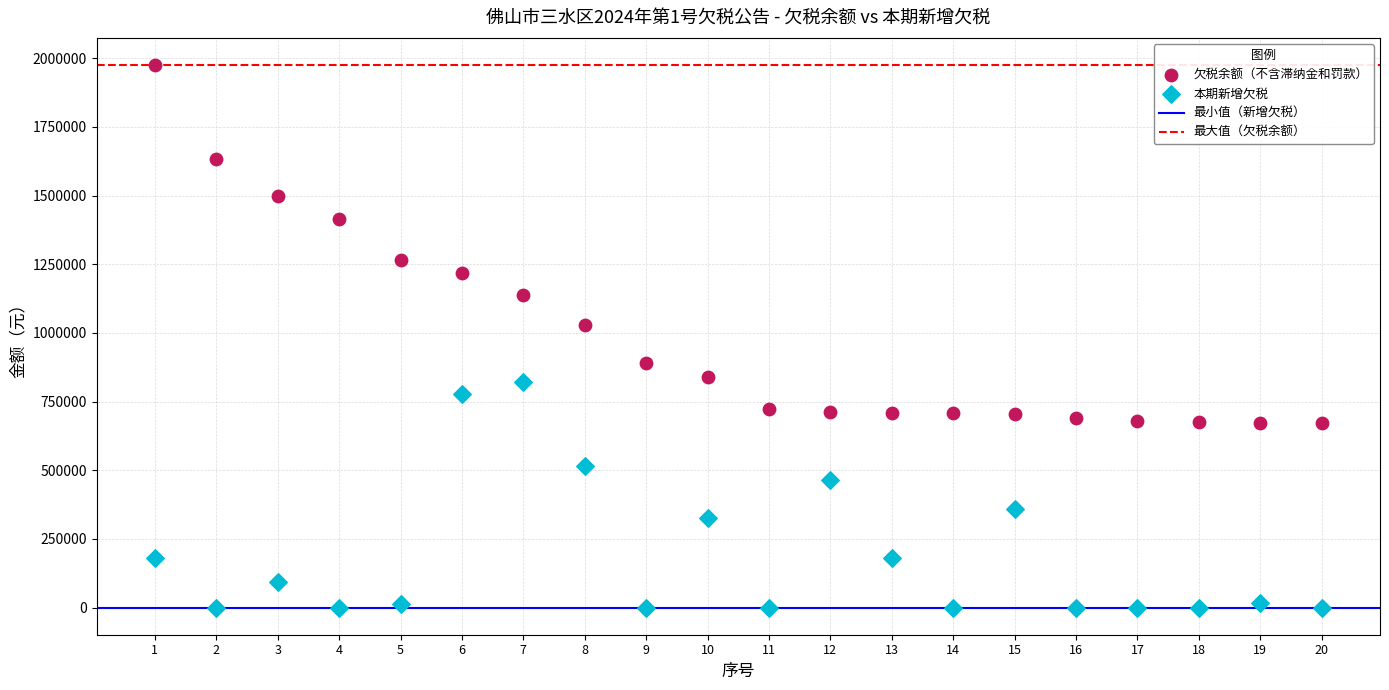

Which series has the widest spread of Y values?

欠税余额（不含滞纳金和罚款）